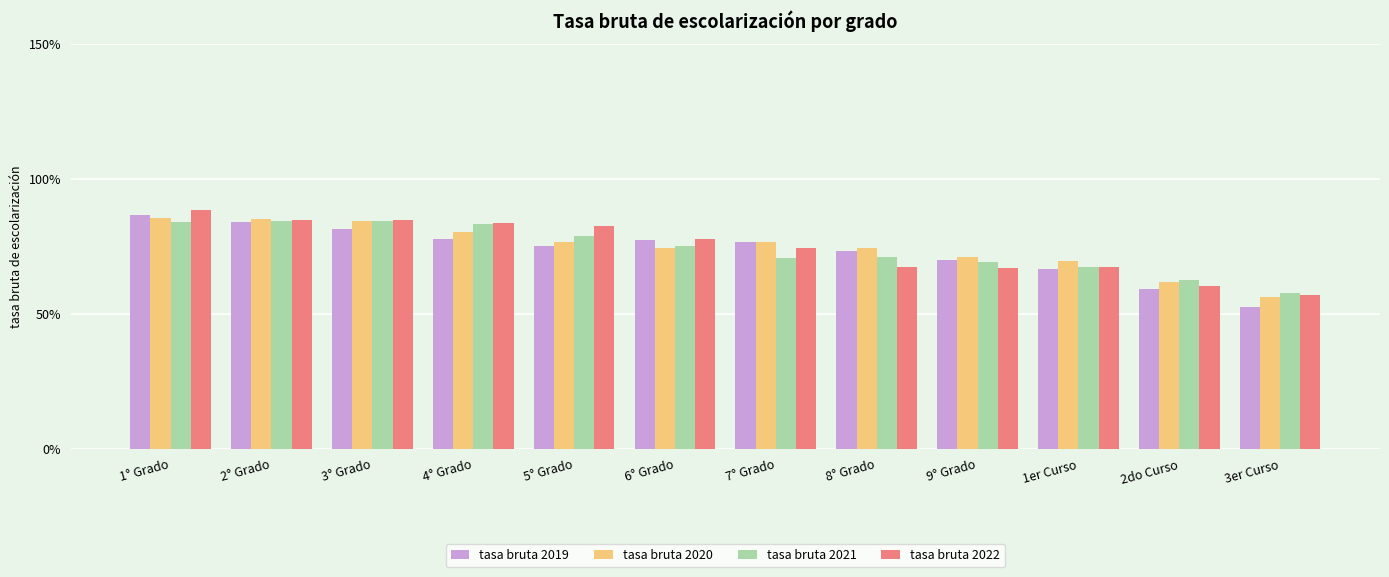

True or false: tasa bruta 2022 has a value of 66.9 at 9° Grado.

True